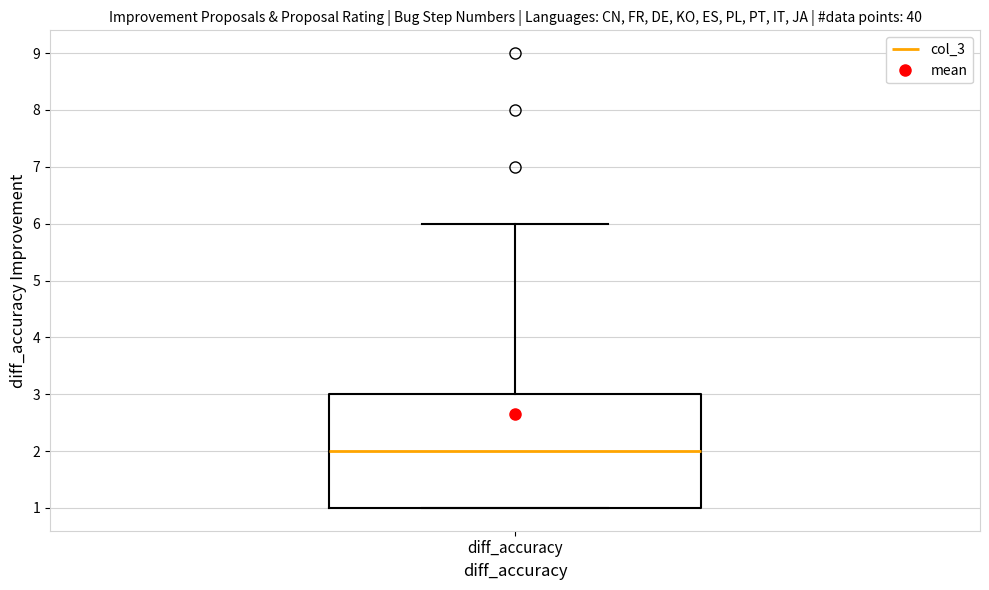

Read this box plot against the y-axis: the position of the median line, the range covered by the box, and the ends of both whiskers. The values are not printed on the chart, so give them approximately, as read against the axis.

median 2, box 1 to 3, whiskers 1 to 6